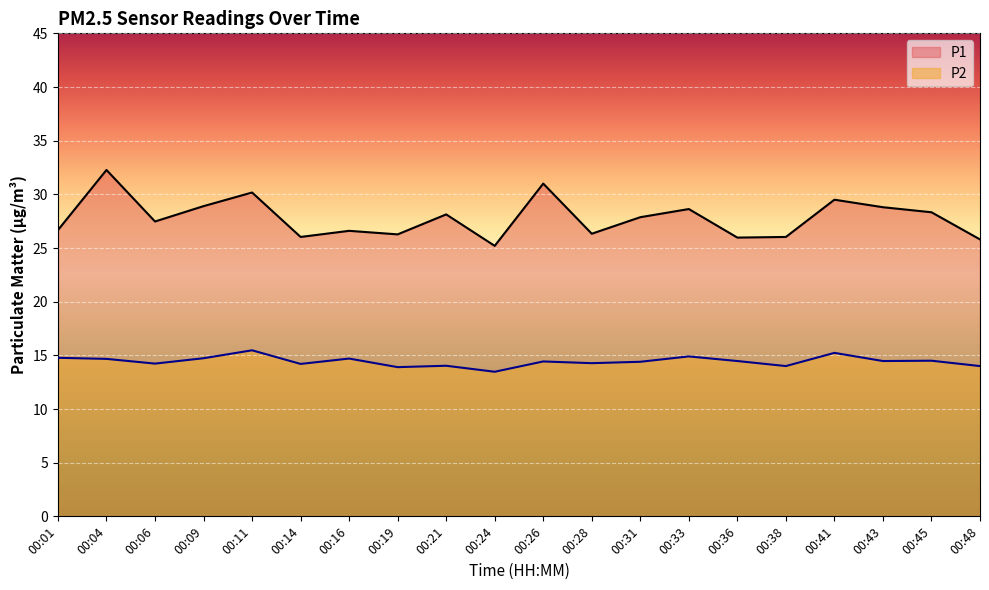

True or false: P1 and P2 cross at least once.

False